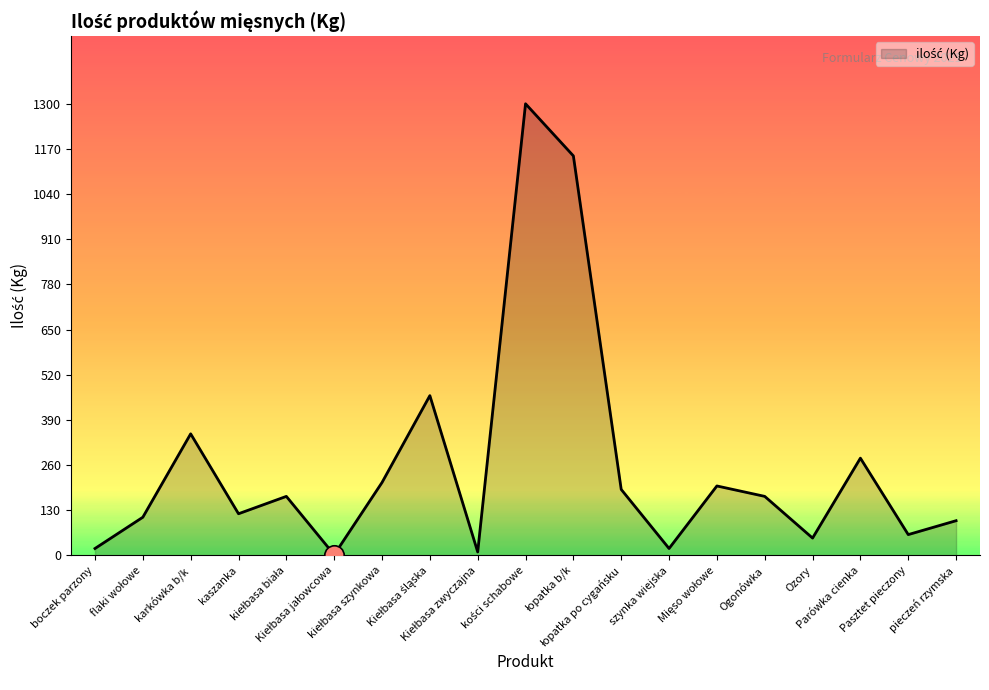

What is the maximum value shown in the chart?

1300